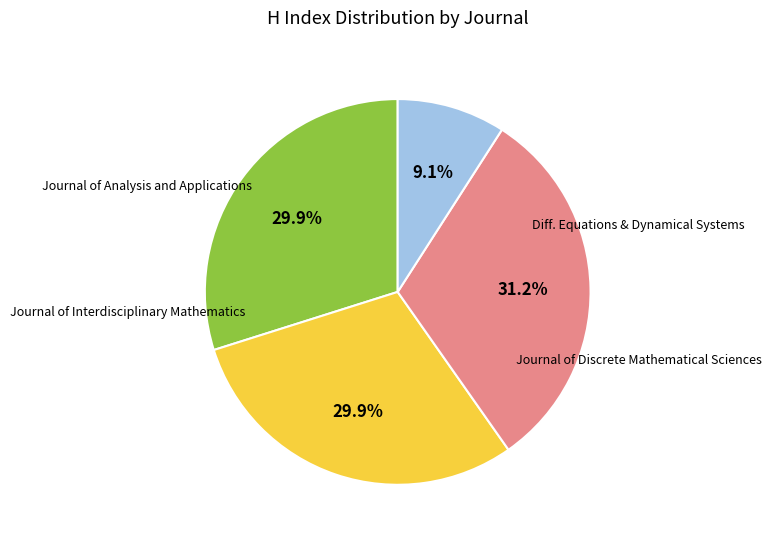

Does any single category account for the majority?

No